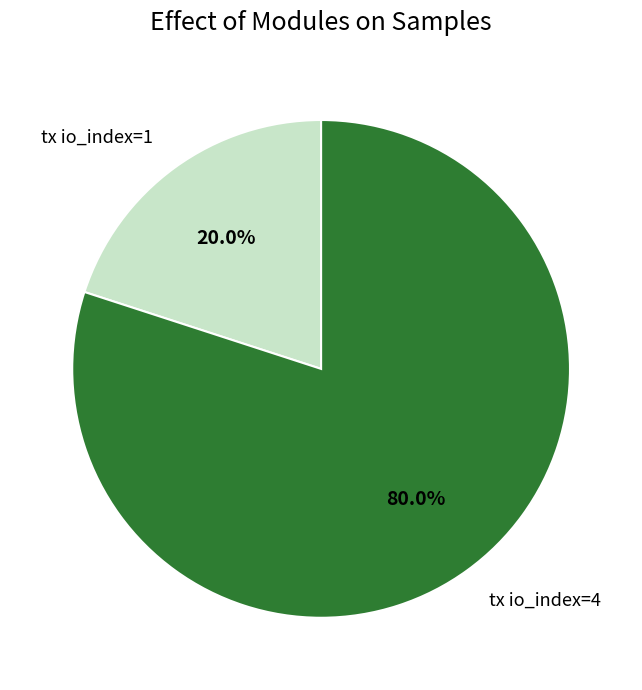

To the nearest percent, what percentage of the pie is tx io_index=1?

20%